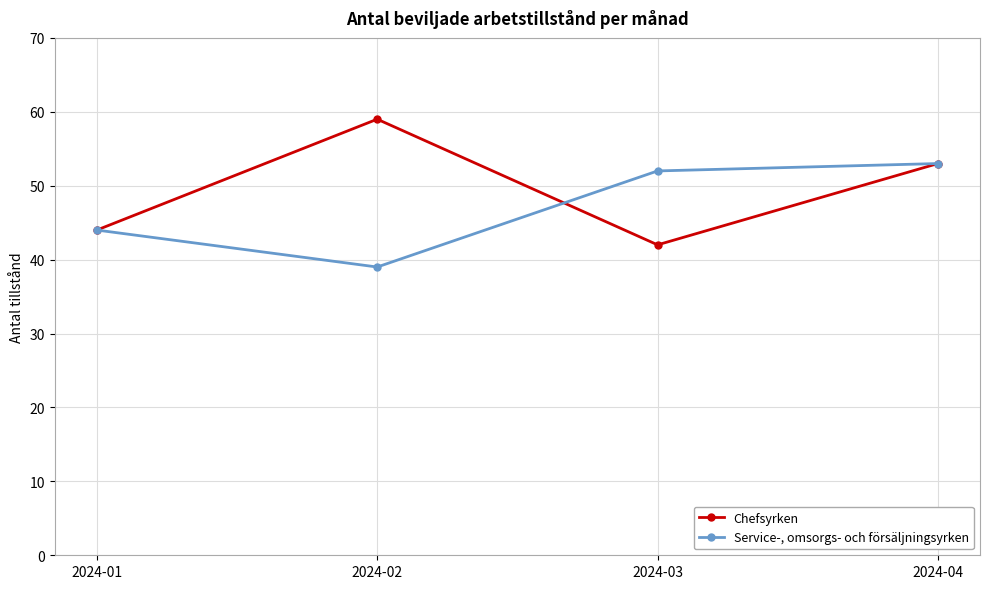

True or false: Service-, omsorgs- och försäljningsyrken has a value of 12 at 2024-03.

False